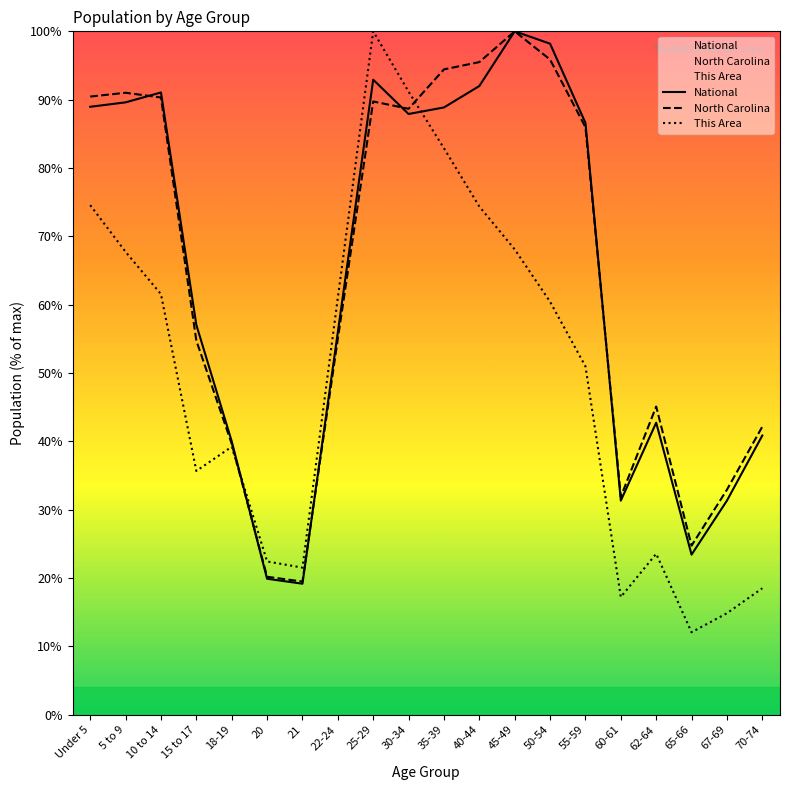

Which category has the highest value across all series?

45-49